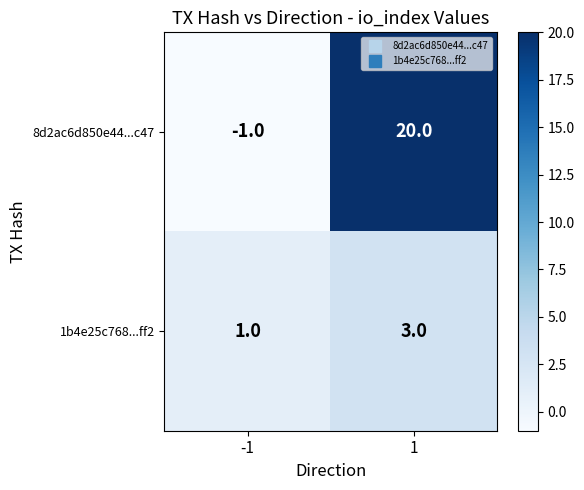

Which series has the largest range (max minus min)?

8d2ac6d850e44...c47